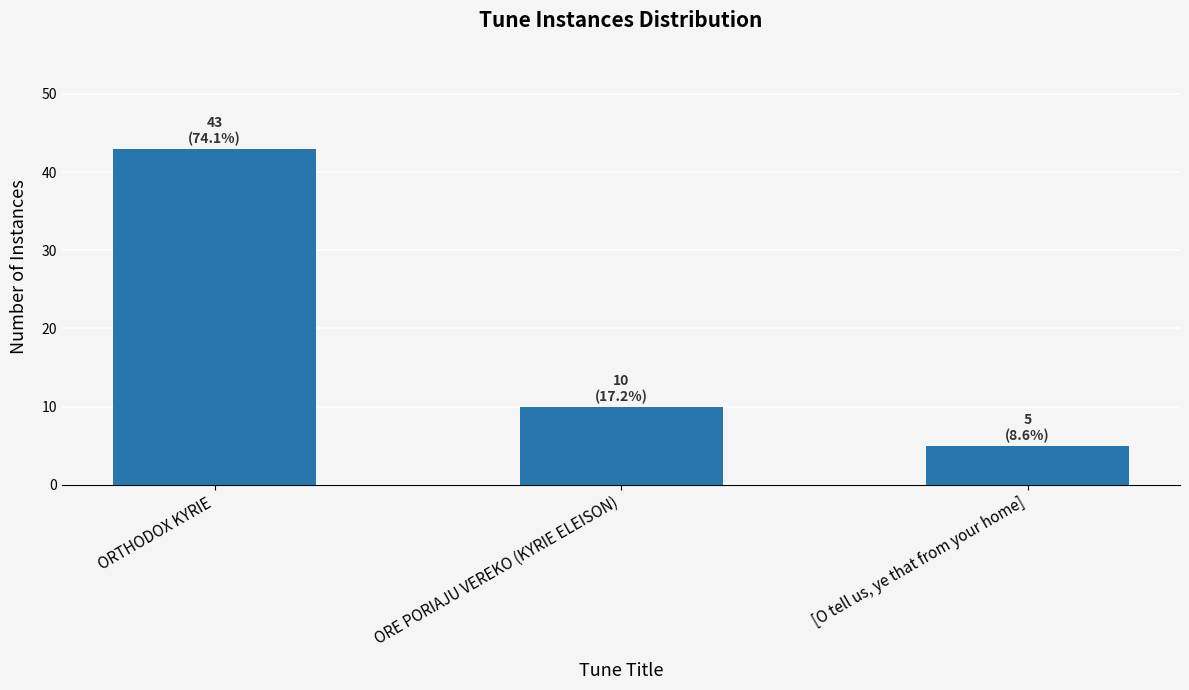

Which label corresponds to the largest value in the chart?

ORTHODOX KYRIE